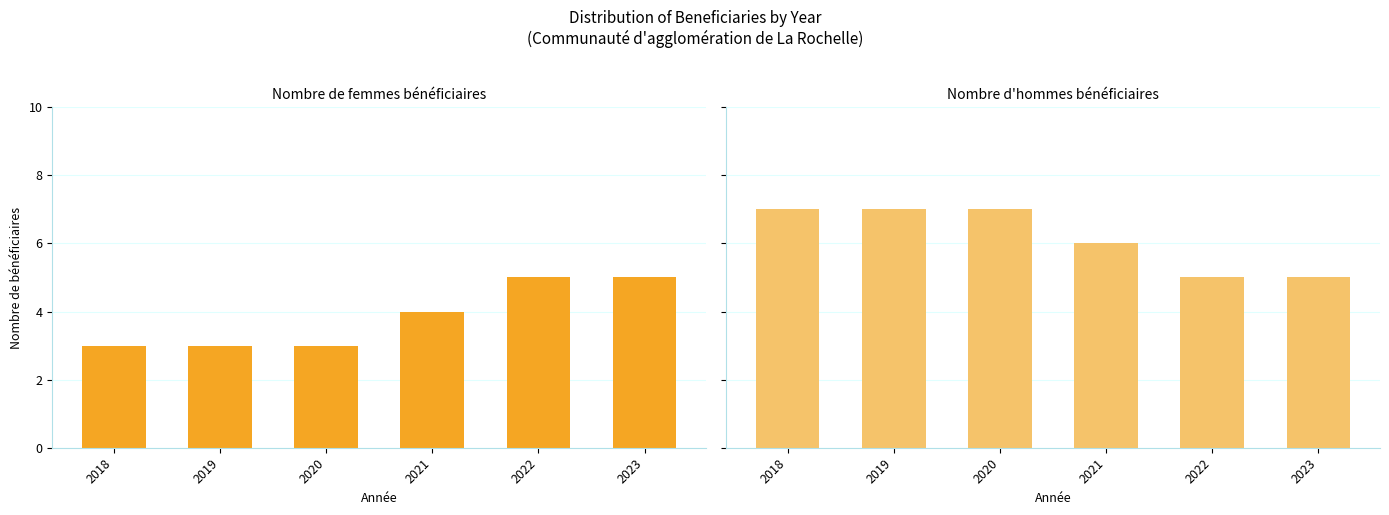

What are all the series names shown in the legend?

Nombre de femmes bénéficiaires, Nombre d'hommes bénéficiaires